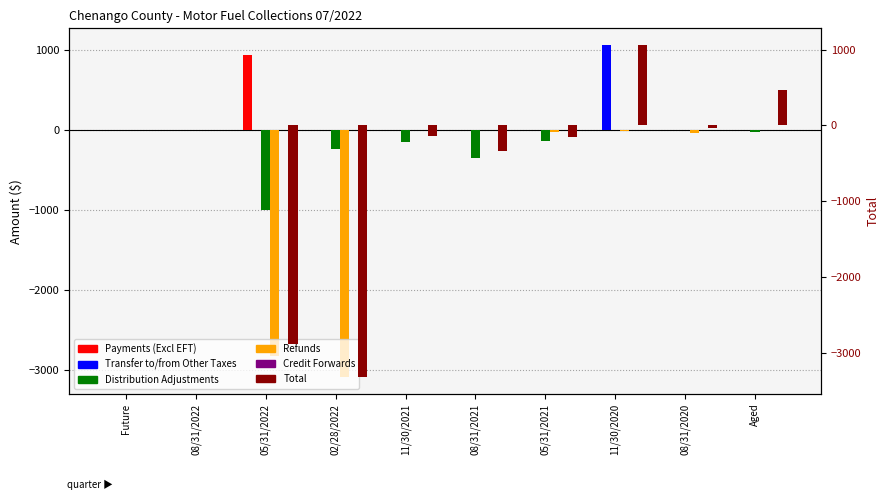

What is the label of the 5th bar from the left?

11/30/2021